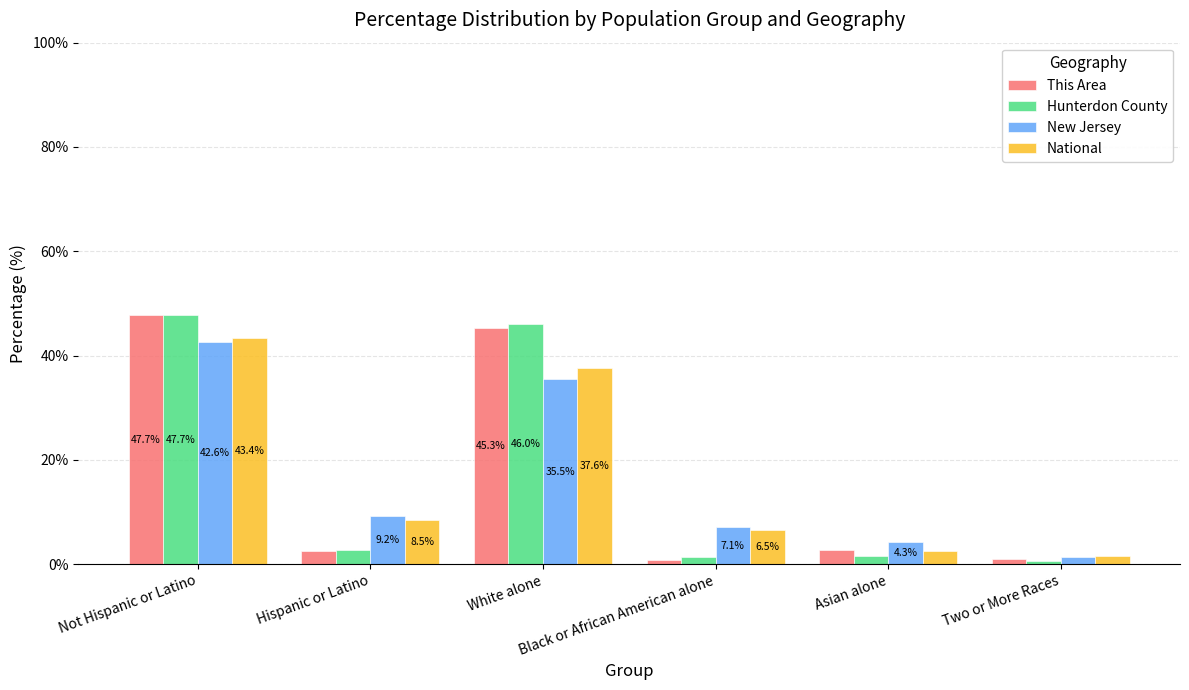

The Hunterdon County series shows 47.7 at Not Hispanic or Latino. True or false?

True